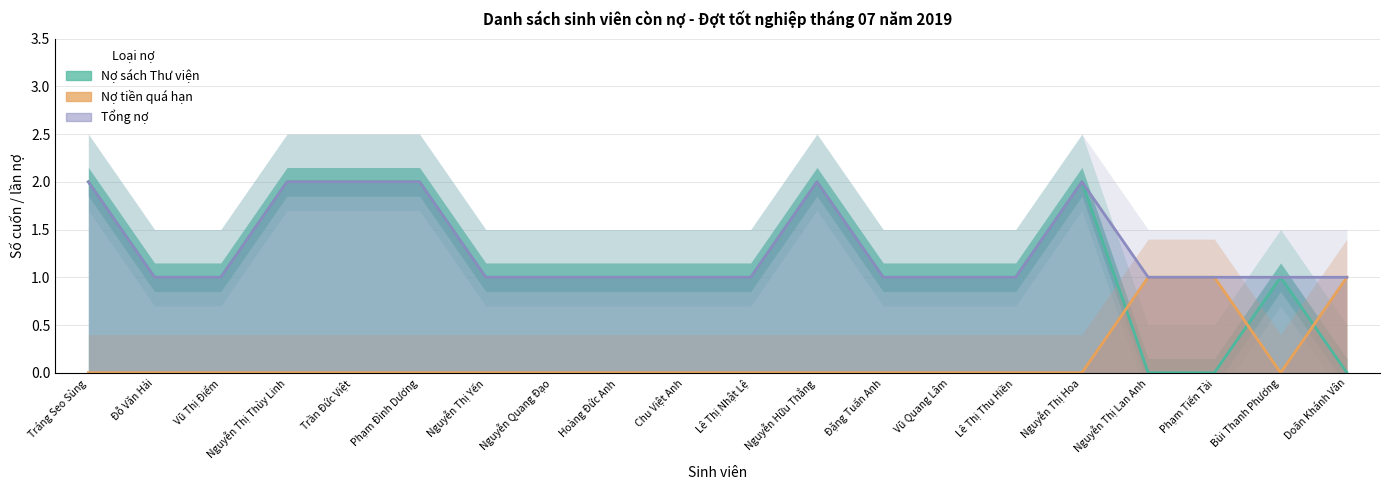

What is the label of the 15th point from the left?

Lê Thị Thu Hiền